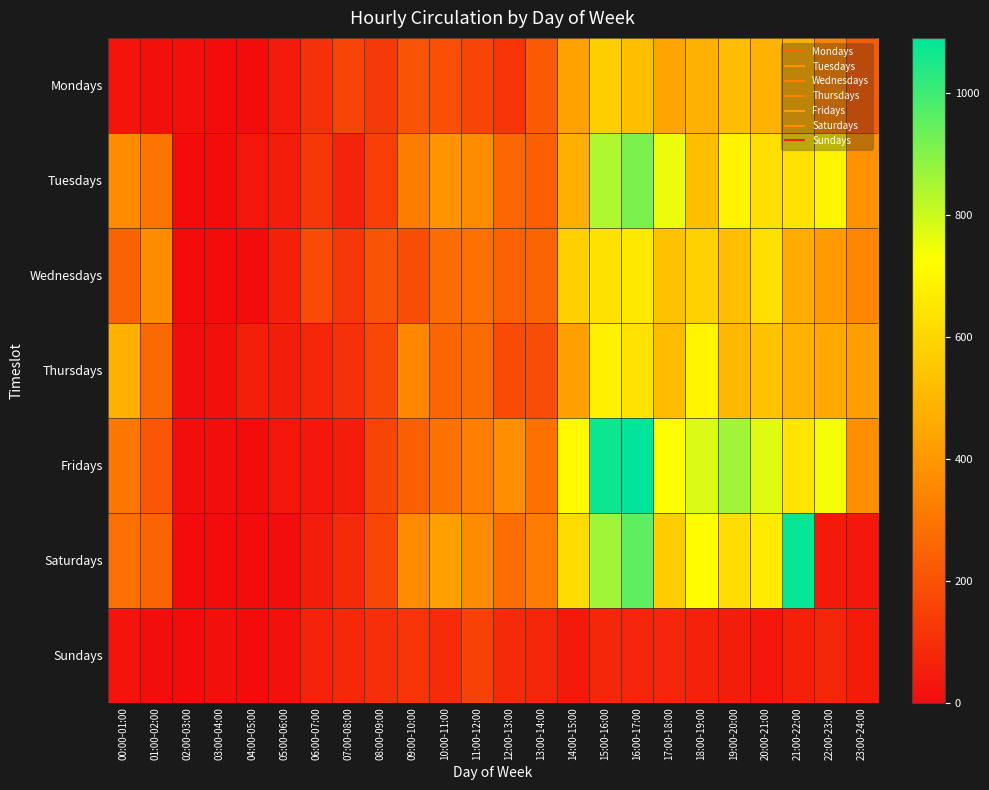

Between 21:00-22:00 and 04:00-05:00, which is larger?

21:00-22:00